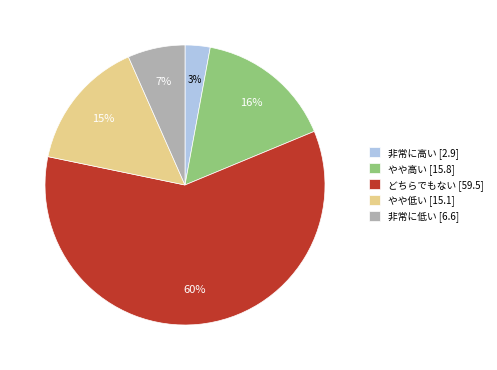

To the nearest percent, what is the average slice percentage?

20%